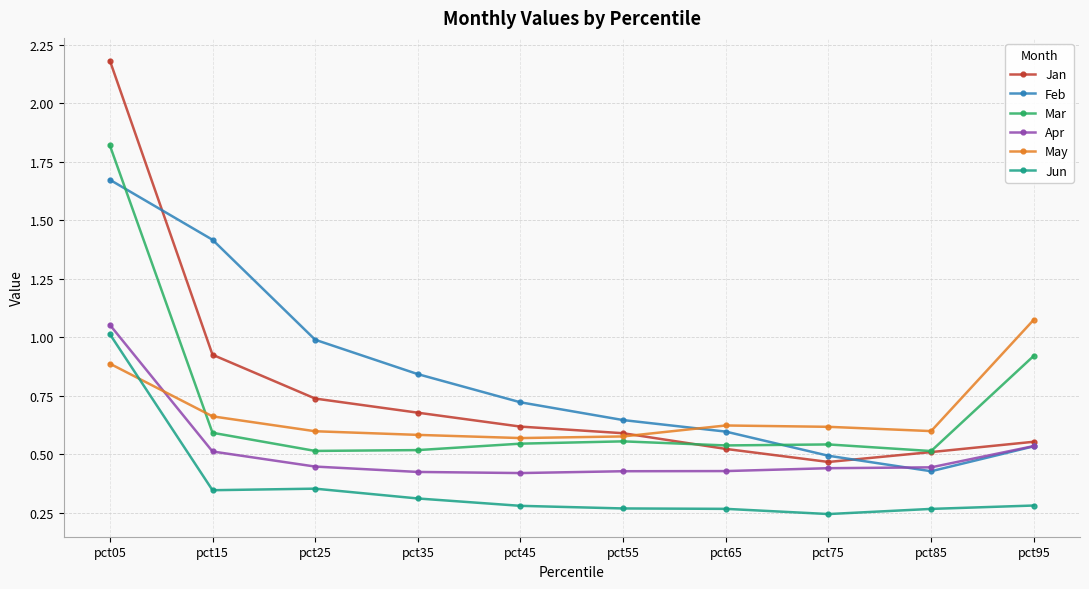

Where is the first local minimum for Feb?

pct85